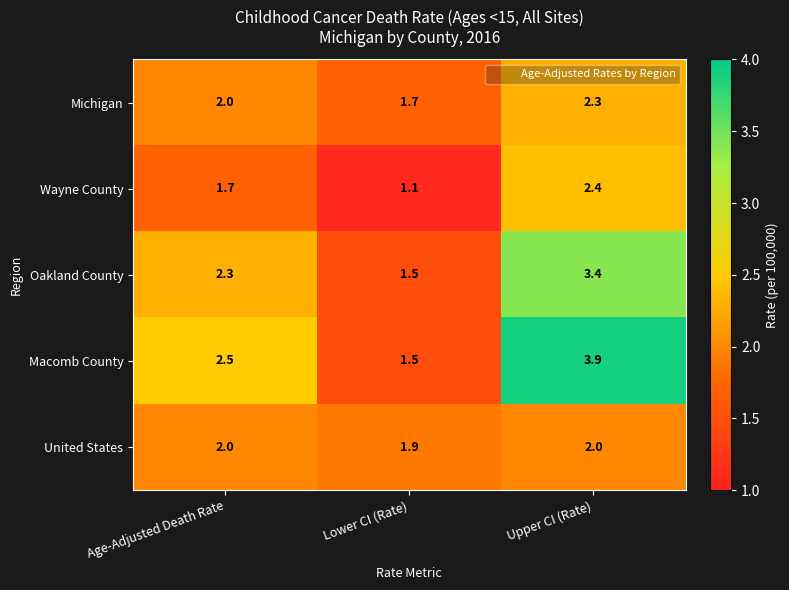

What is the difference between the maximum and second lowest values in the Macomb County series?

1.4